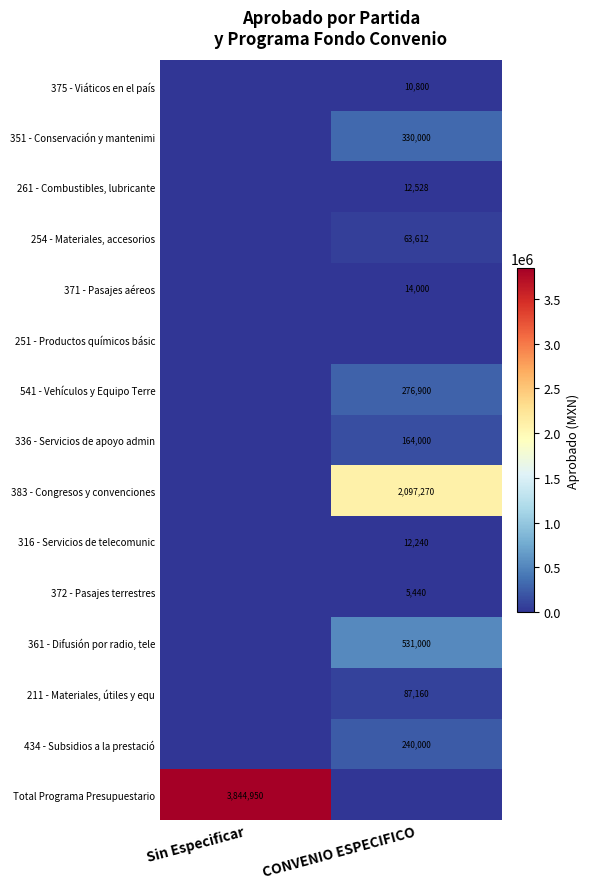

Is it true that 383 - Congresos y convenciones equals 2097270 at CONVENIO ESPECIFICO?

True